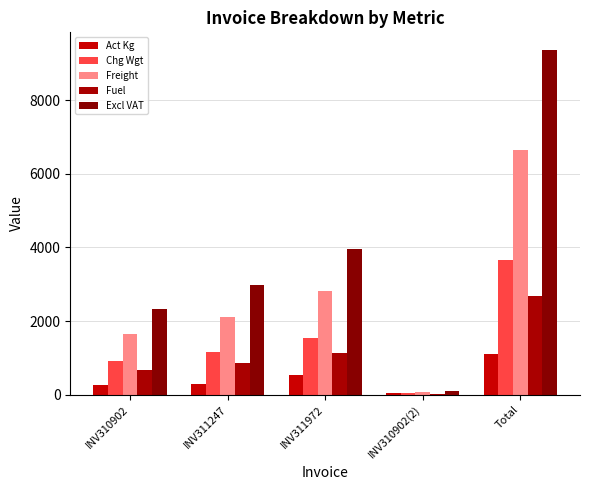

What are all the series names shown in the legend?

Act Kg, Chg Wgt, Freight, Fuel, Excl VAT